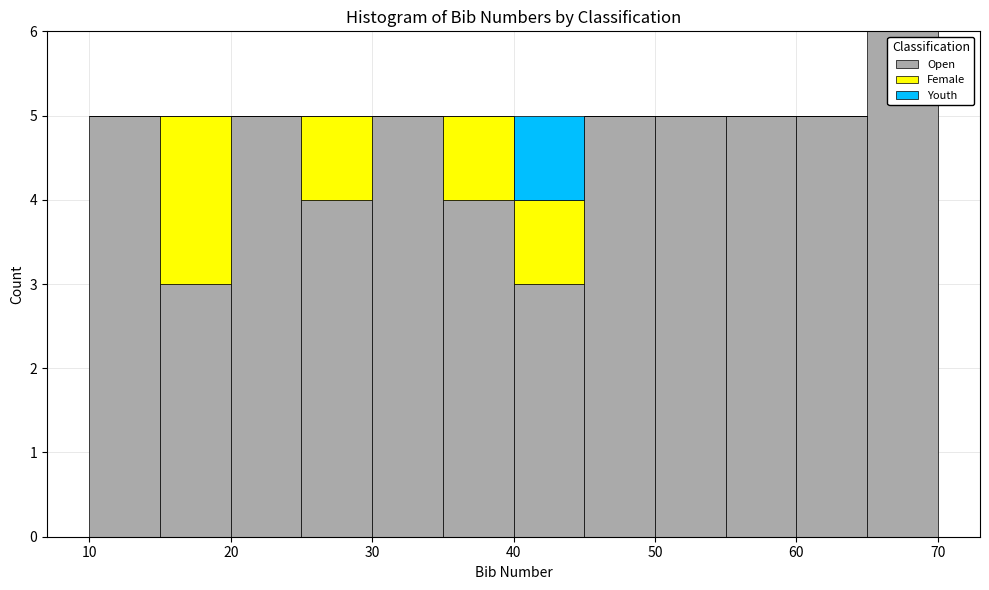

Which range on the x-axis has the tallest stacked bar (by total height)?

65 to 70